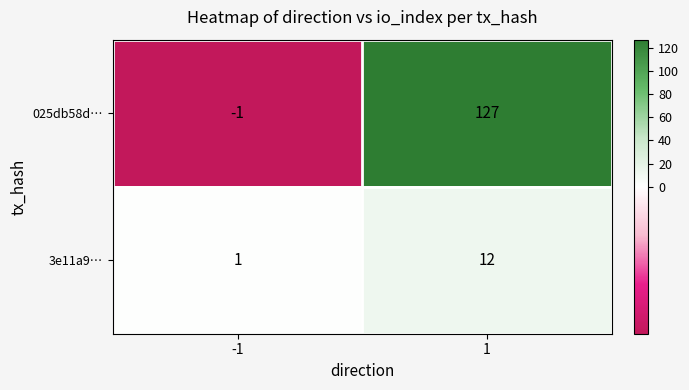

At how many categories does at least one series exceed 105?

1